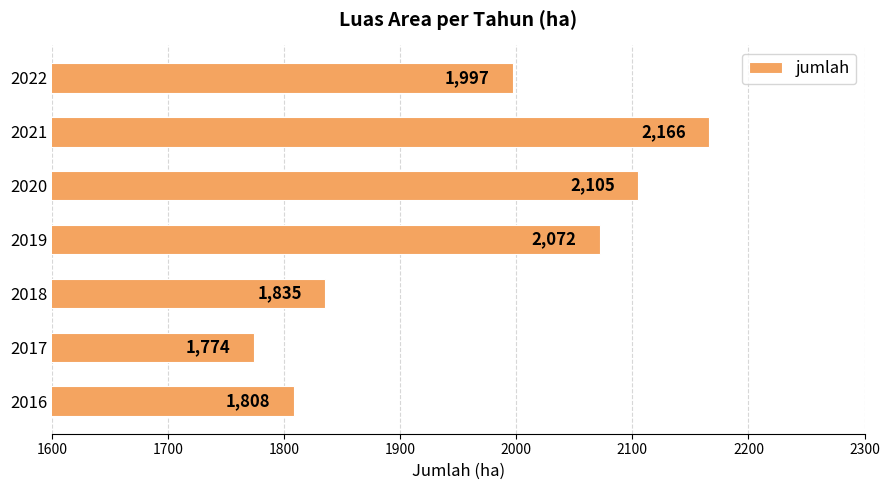

How many bars are there in total?

7